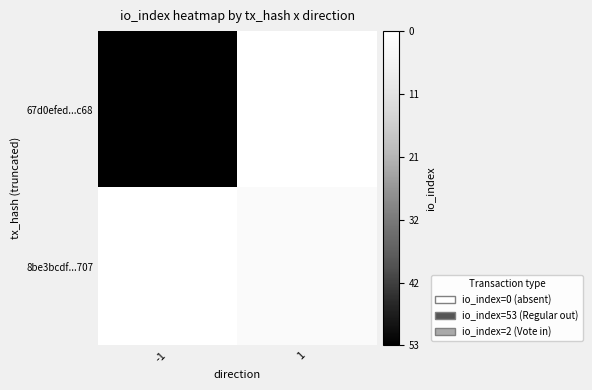

Reading left to right, extract all data points from this chart.

67d0efed...c68: -1=53	1=0
8be3bcdf...707: -1=0	1=2